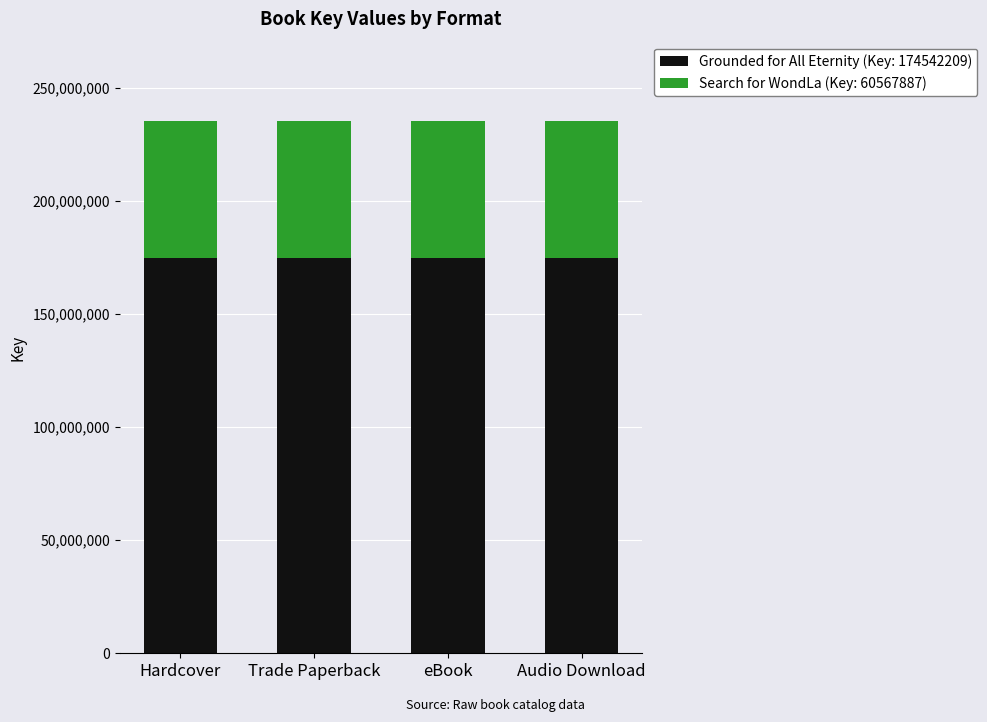

The Grounded for All Eternity (Key: 174542209) series shows 301342372 at eBook. True or false?

False